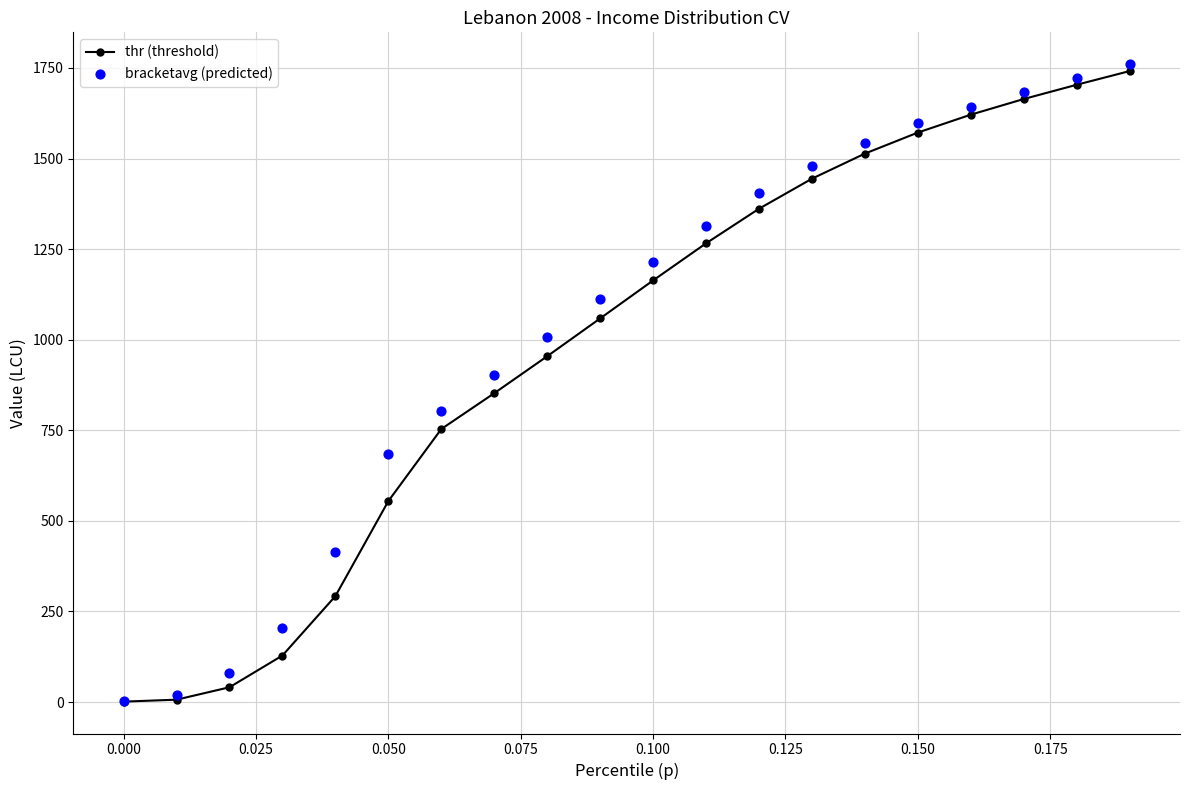

Which series reaches the minimum Y coordinate?

thr (threshold)